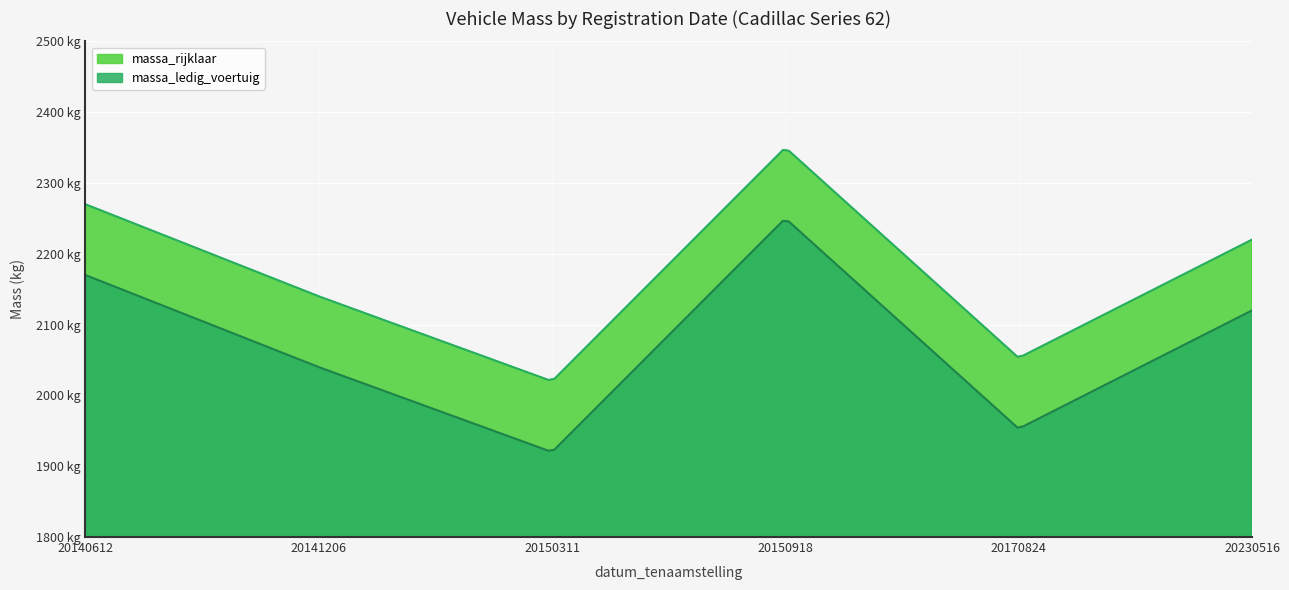

What is the sum of all massa_ledig_voertuig values?

12453